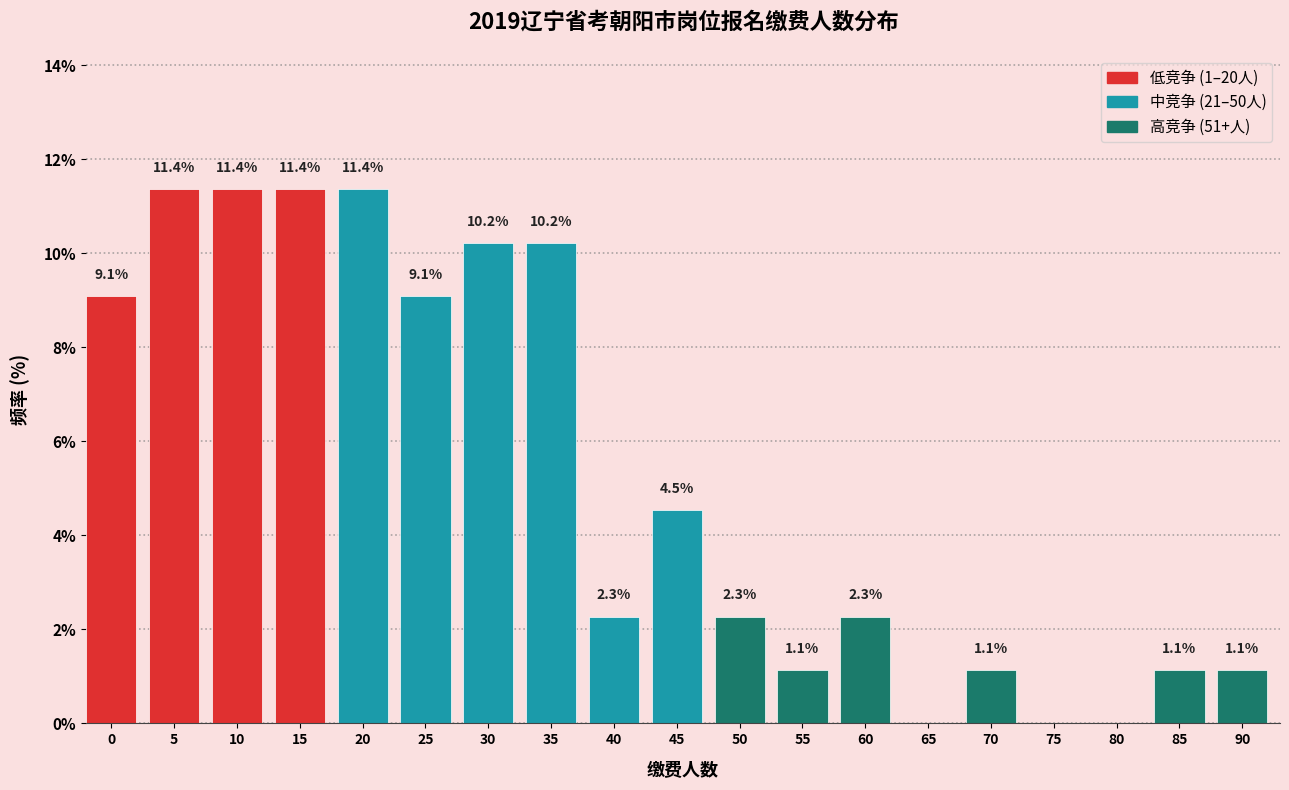

Reading left to right, list all the values displayed in this chart.

0=9.1	5=11.4	10=11.4	15=11.4	20=11.4	25=9.1	30=10.2	35=10.2	40=2.3	45=4.5	50=2.3	55=1.1	60=2.3	65=0.0	70=1.1	75=0.0	80=0.0	85=1.1	90=1.1